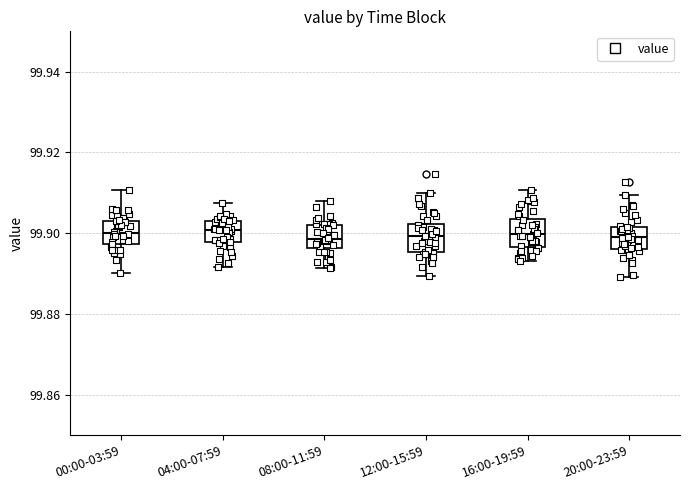

Where does the median line of the box for 08:00-11:59 sit on the y-axis? The values are not printed on the chart, so give them approximately, as read against the axis.

99.898